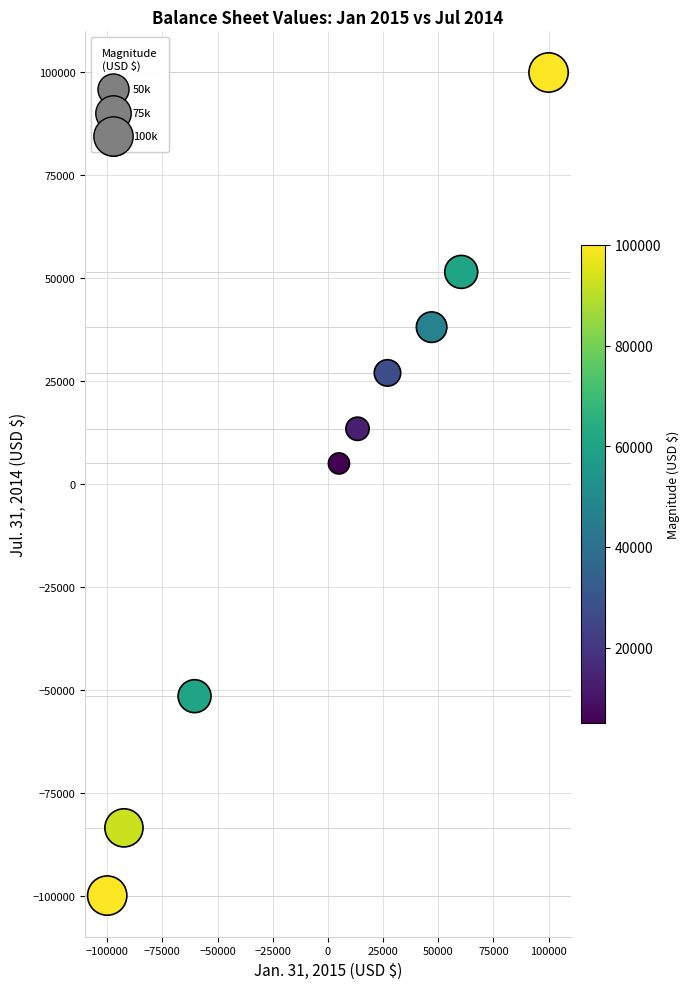

What is the range of Y values (max minus min)?

200000